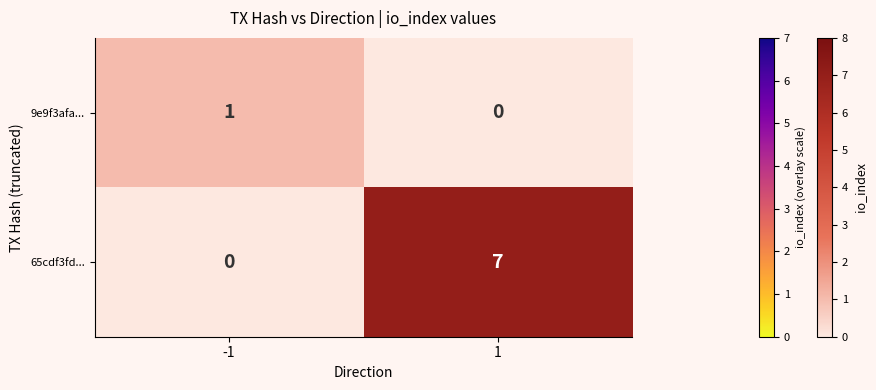

Reading left to right, list all the values displayed in this chart.

9e9f3afa...: 1	0
65cdf3fd...: 0	7